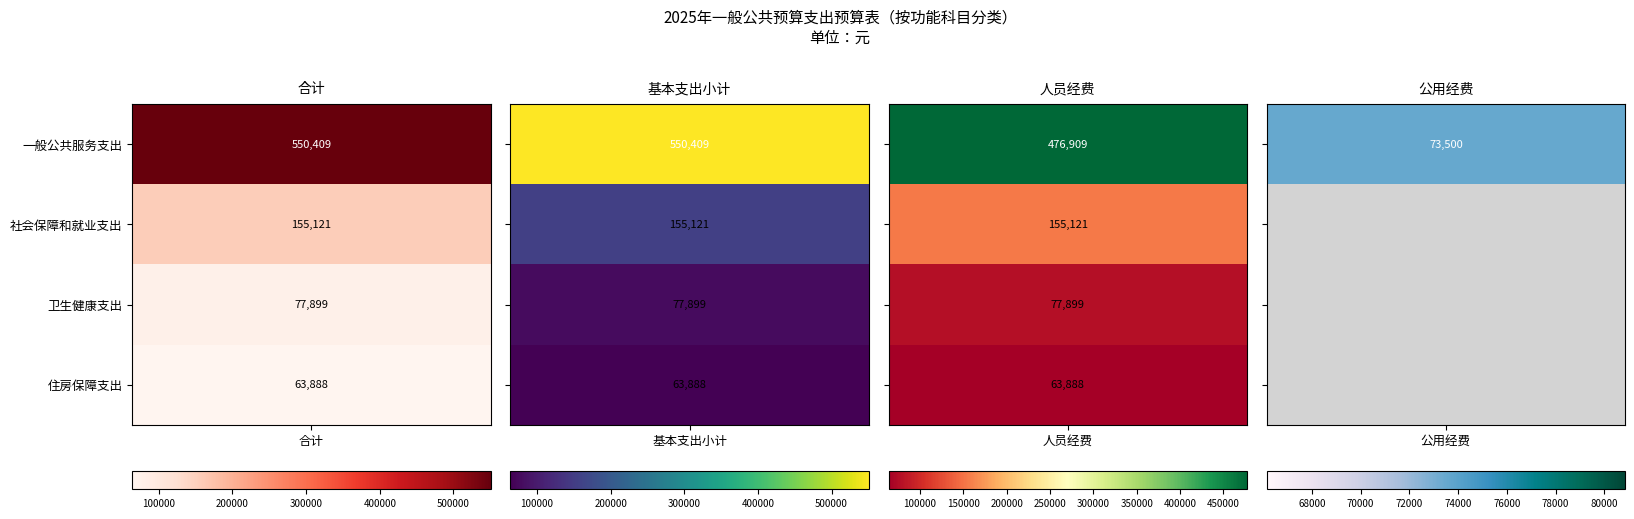

Rank the series by their maximum value, from highest to lowest.

一般公共服务支出, 社会保障和就业支出, 卫生健康支出, 住房保障支出